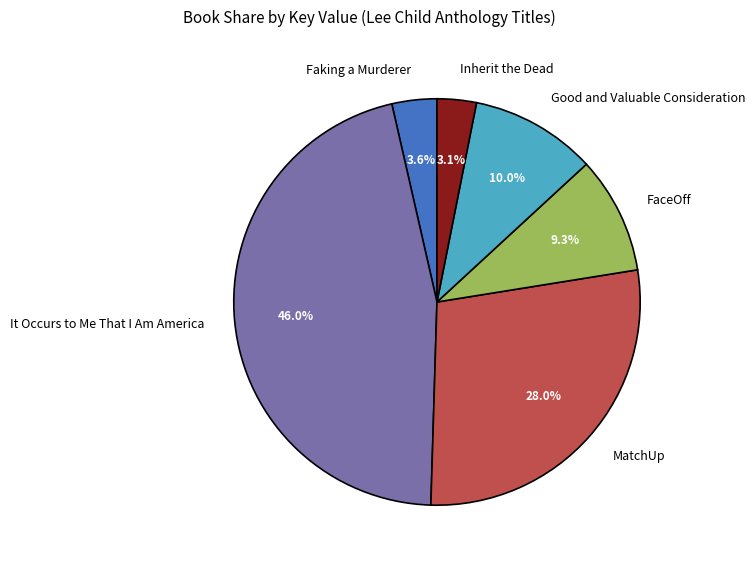

What percentage is the Inherit the Dead slice, to the nearest percent?

3%